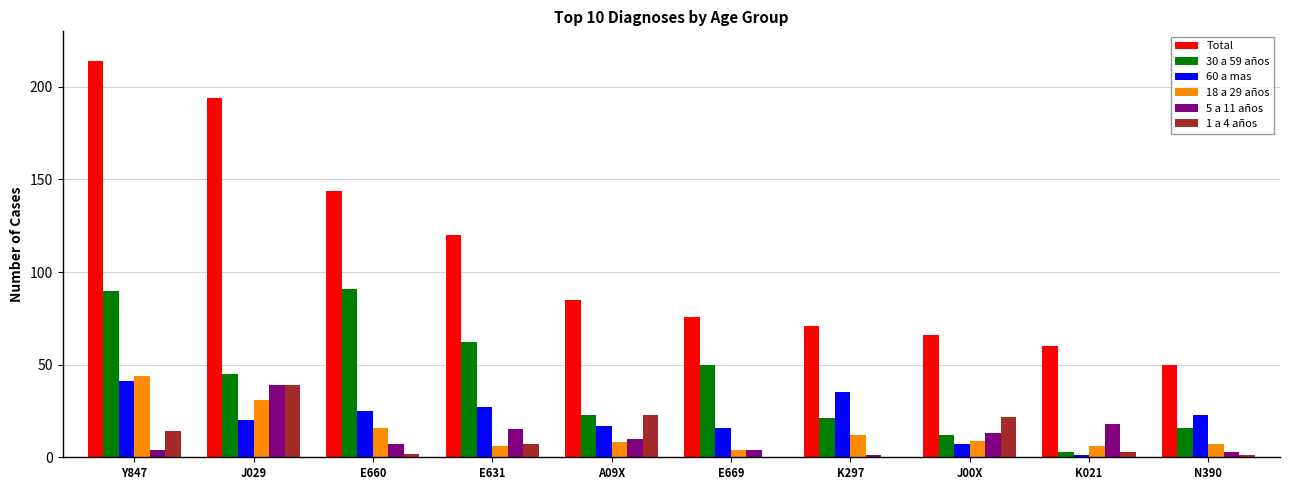

How many distinct data groups are displayed?

6